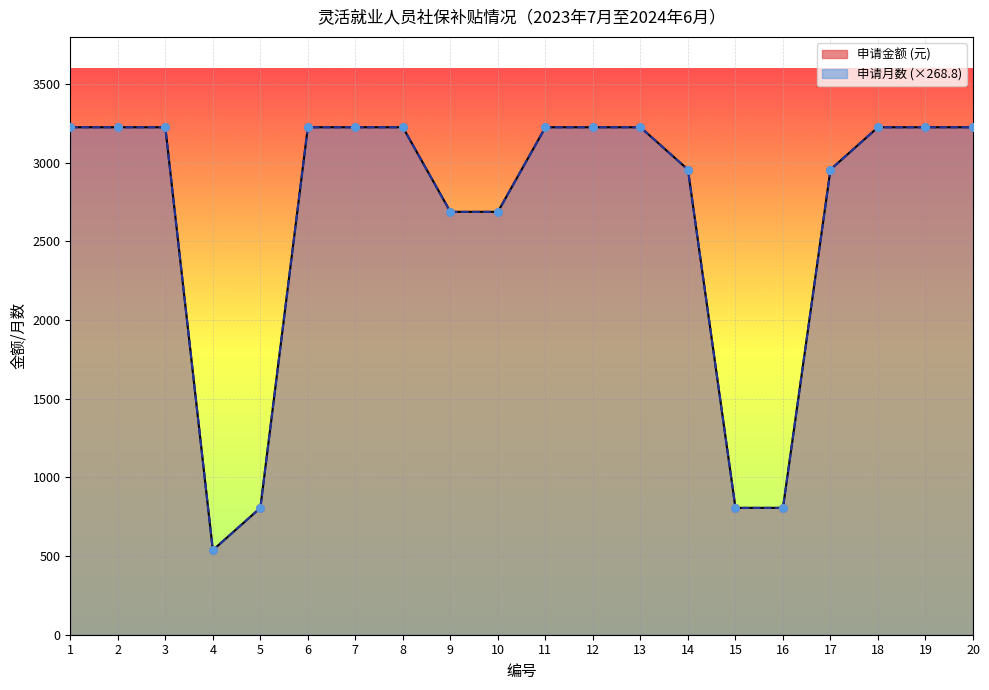

At how many categories does at least one series exceed 2960?

12